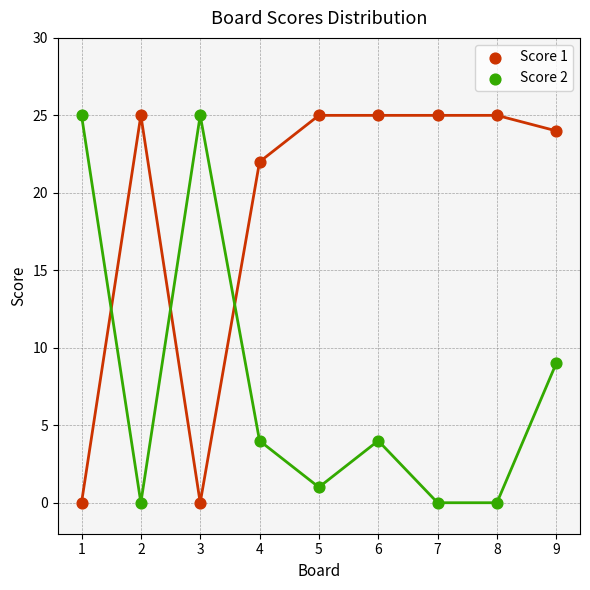

What is the X range (max minus min) for the scatter plot?

8